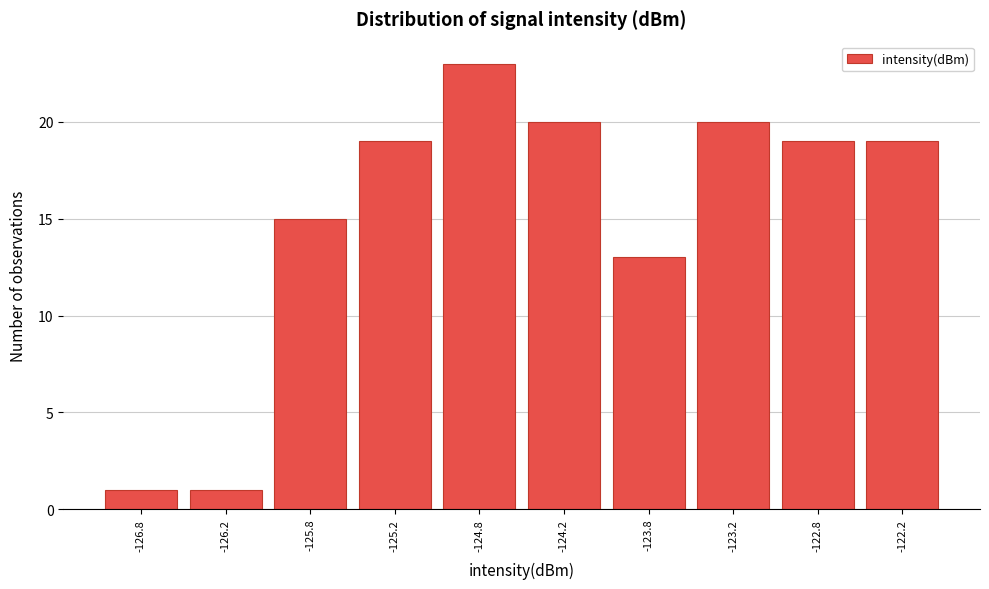

Reading right to left, transcribe all the data shown in this chart.

-122.2=19	-122.8=19	-123.2=20	-123.8=13	-124.2=20	-124.8=23	-125.2=19	-125.8=15	-126.2=1	-126.8=1